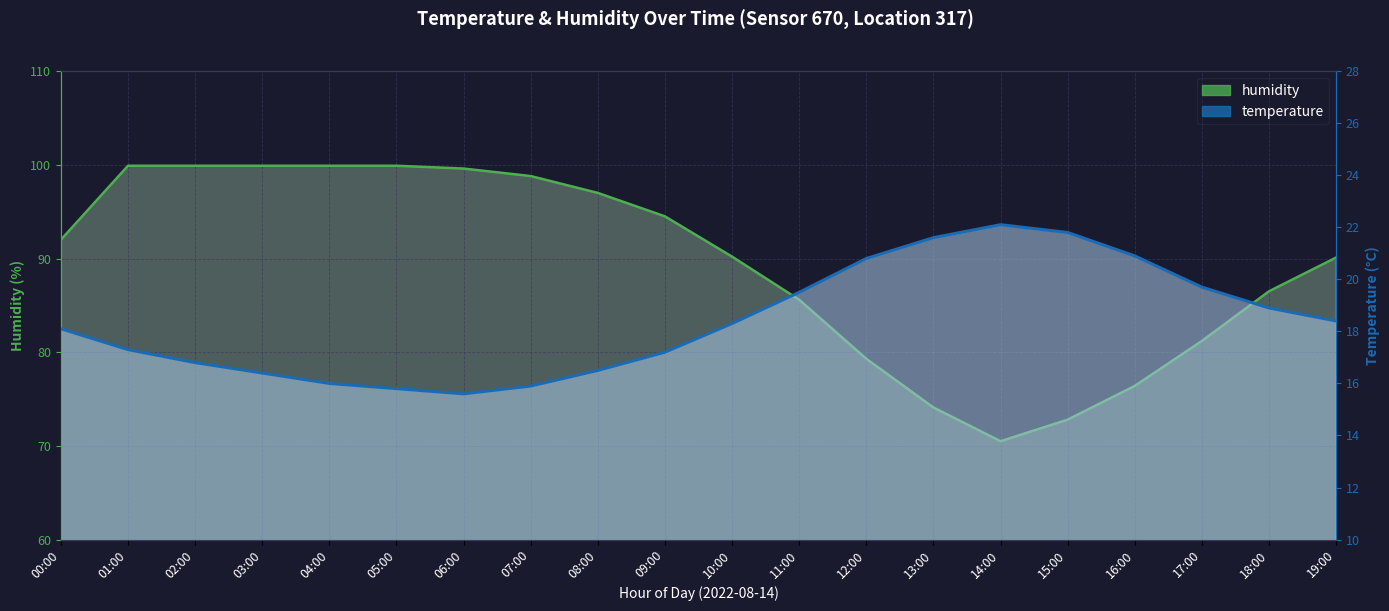

What is the sum of all humidity values?

1788.1